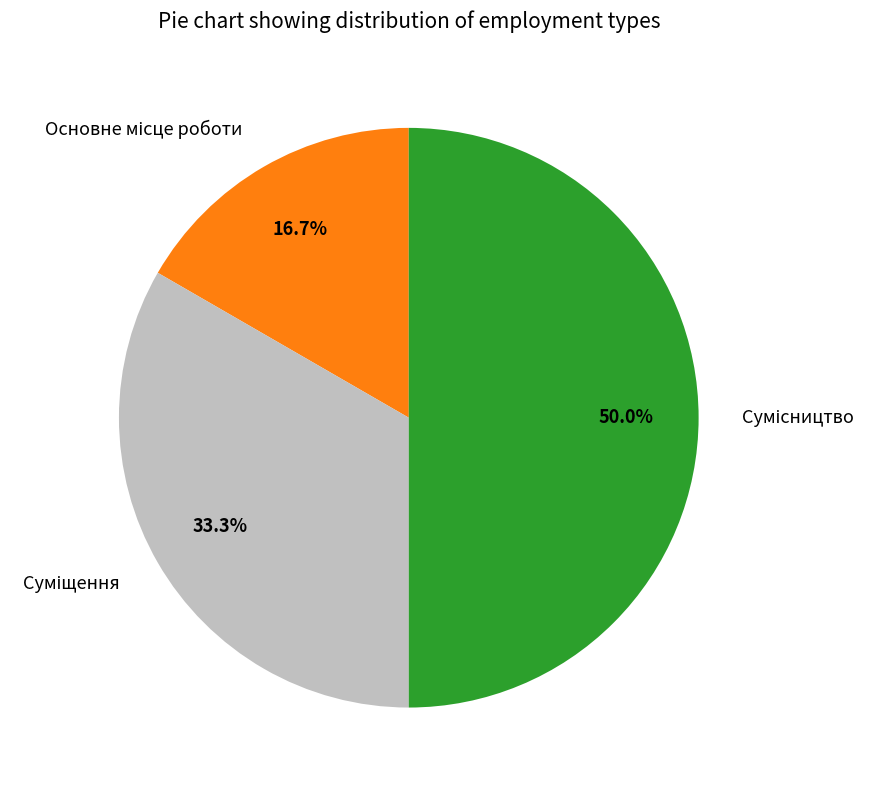

Count the number of slices in the pie.

3